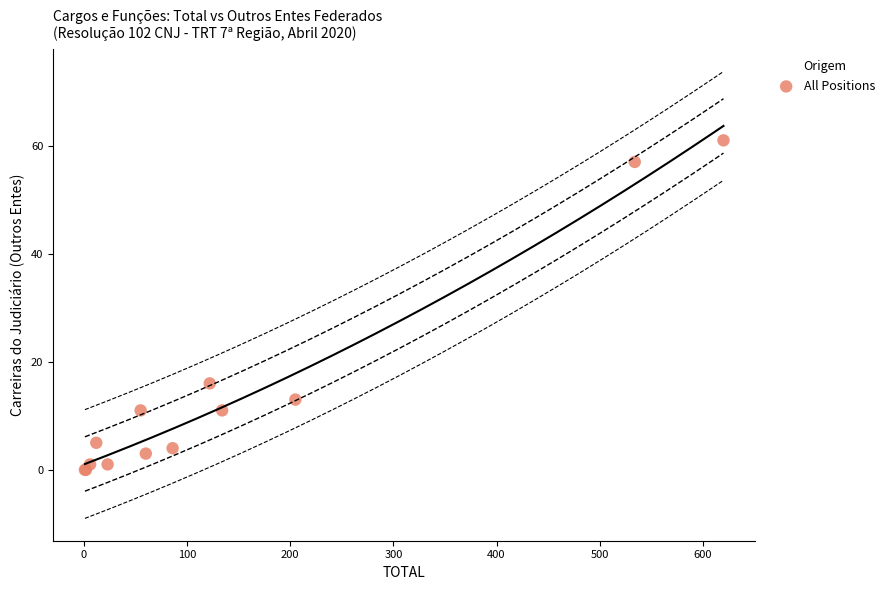

What Y value in the scatter plot is closest to 30?

16